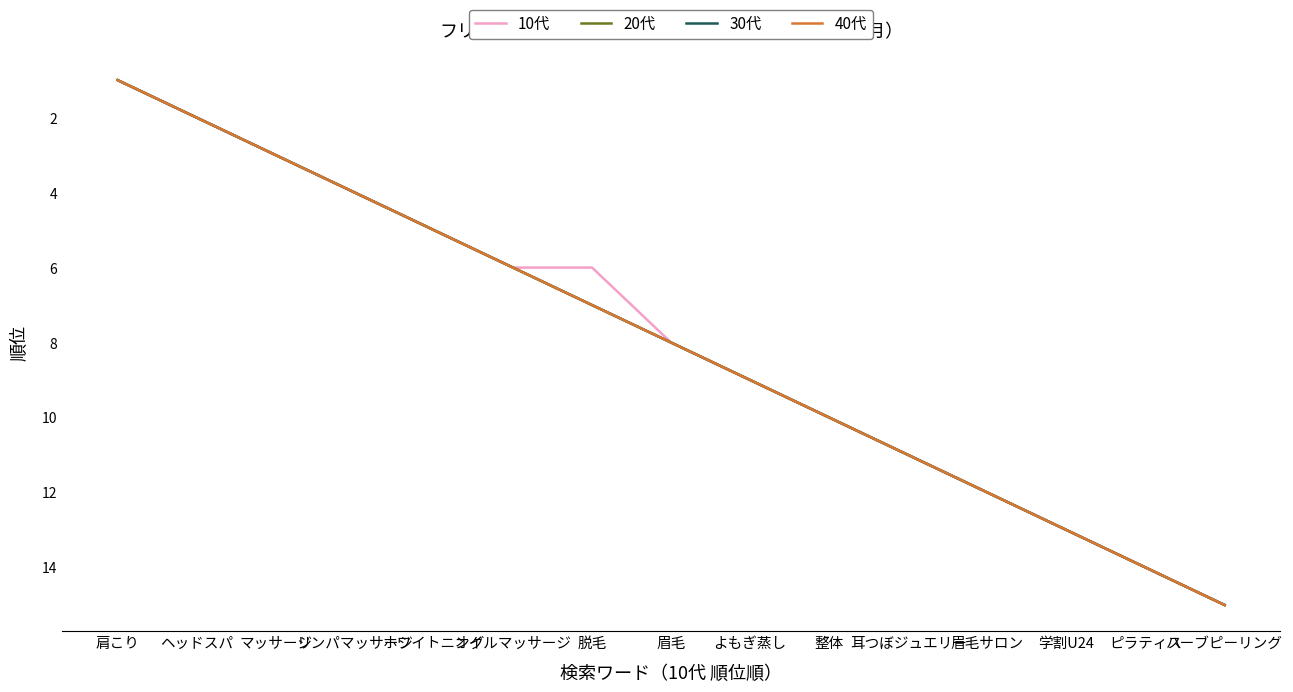

Is this an area chart (filled region under the line)?

No